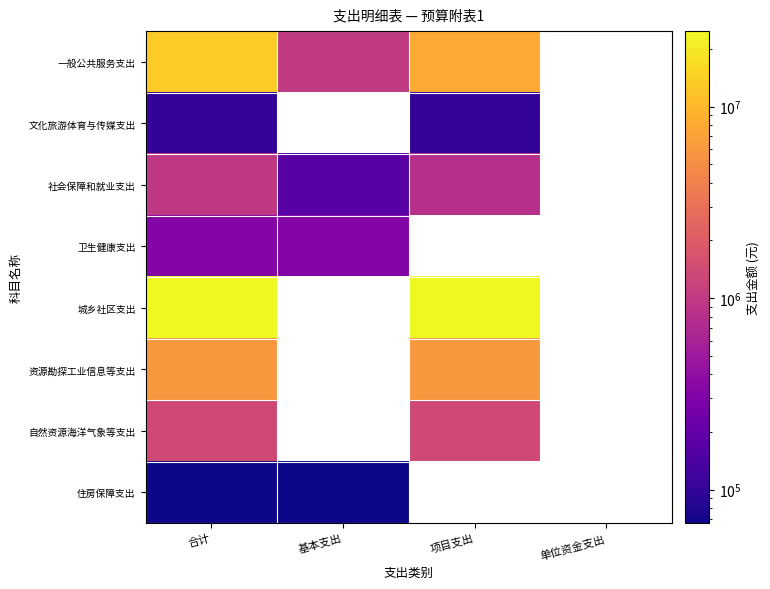

What is the difference between the 一般公共服务支出 values at 基本支出 and 项目支出?

7078039.0